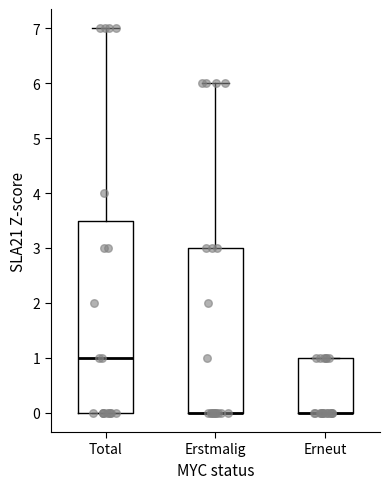

Reading left to right, transcribe this box plot: for each box, give where its median line is, the range the box spans, and where its two whiskers end, as read against the y-axis. The values are not printed on the chart, so give them approximately, as read against the axis.

Total: median 1.0, box 0.0 to 3.5, whiskers 0.0 to 7.0
Erstmalig: median 0.0 (drawn on the box's lower edge), box 0.0 to 3.0, whiskers 0.0 to 6.0
Erneut: median 0.0 (drawn on the box's lower edge), box 0.0 to 1.0, whiskers 0.0 to 1.0